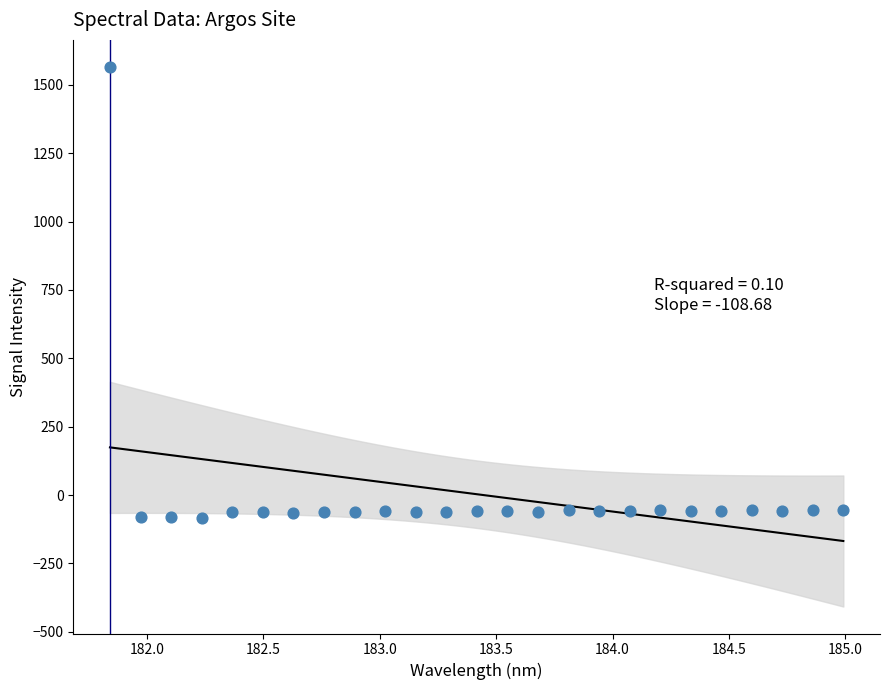

What is the range of Y values (max minus min)?

1648.8